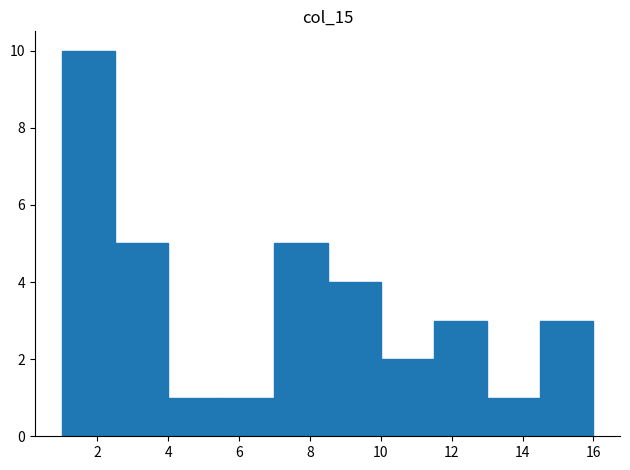

Reading left to right, list every bar in this chart as the range it spans on the x-axis followed by its height. Neither the bar edges nor the heights are printed on the chart, so give them approximately, as read against the axes.

1.0 to 2.5: 10
2.5 to 4.0: 5
4.0 to 5.5: 1
5.5 to 7.0: 1
7.0 to 8.5: 5
8.5 to 10.0: 4
10.0 to 11.5: 2
11.5 to 13.0: 3
13.0 to 14.5: 1
14.5 to 16.0: 3